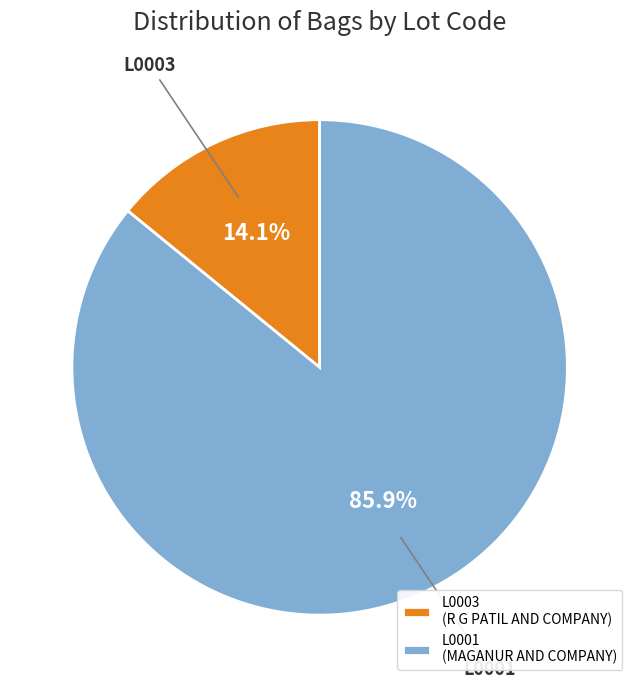

To the nearest percent, what is the combined percentage of L0001 and L0003?

100%